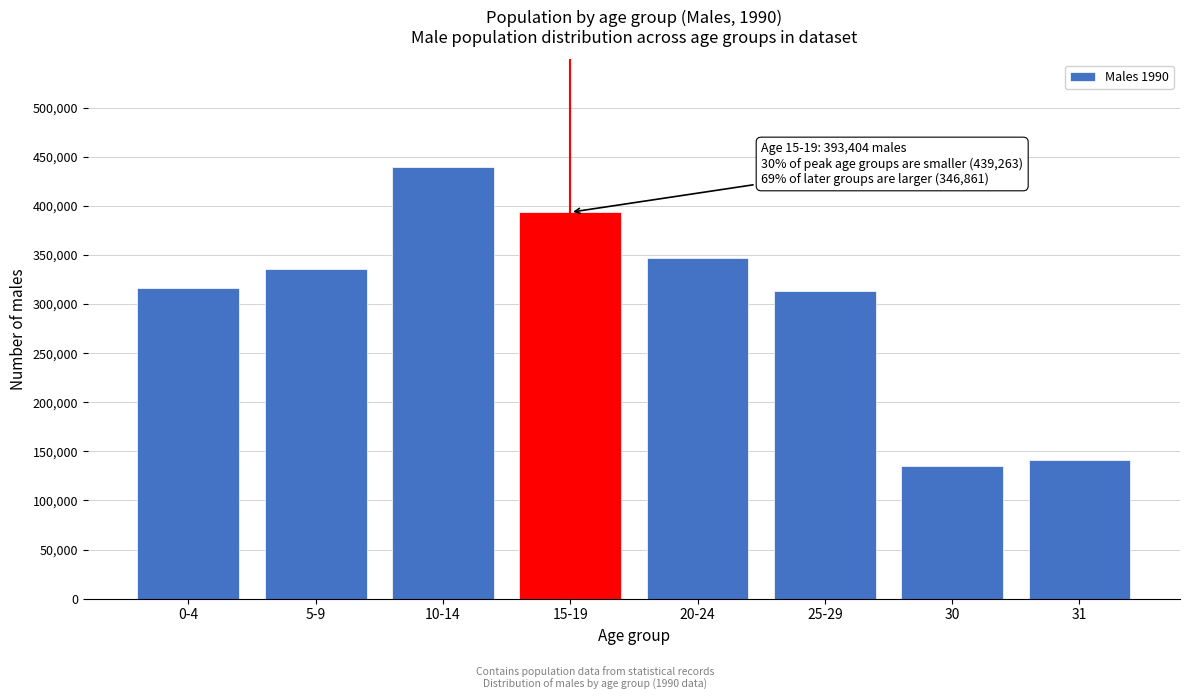

What is the value of the 6th bar from the left?

313671